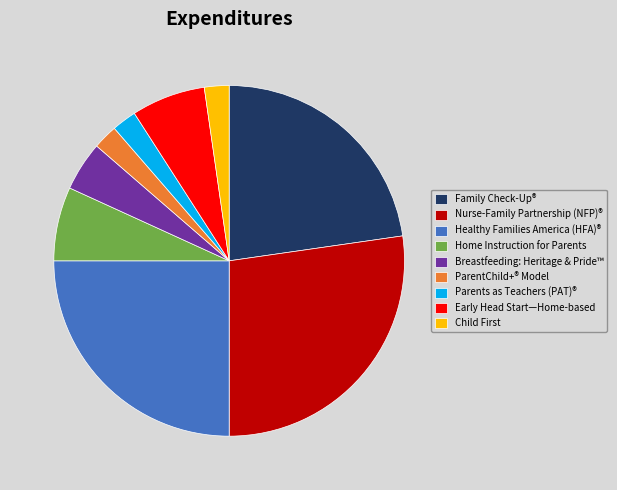

Does any single category account for the majority?

No